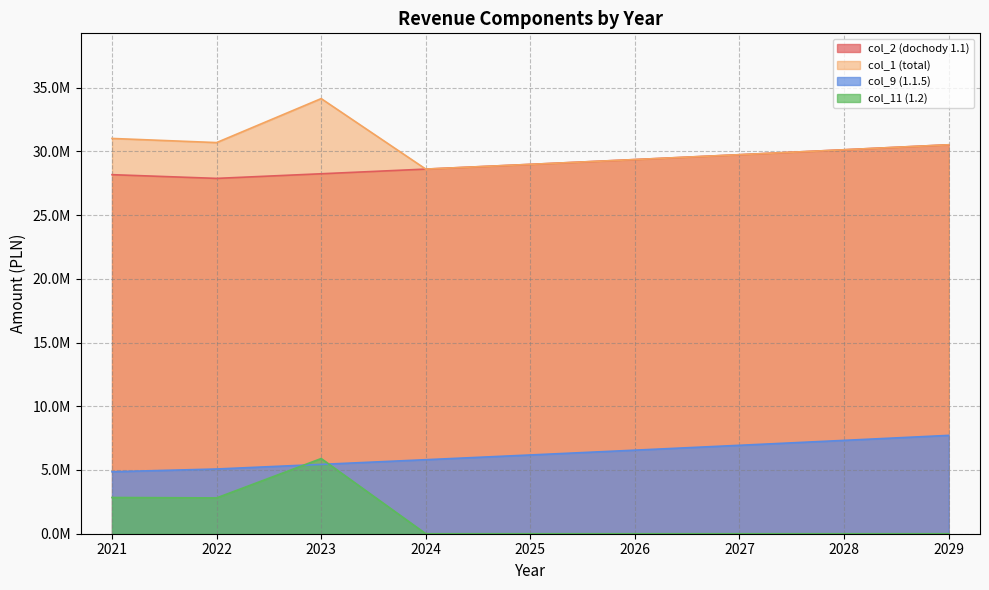

At 2021, list the series in order from smallest to largest.

col_11 (1.2), col_9 (1.1.5), col_2 (dochody 1.1), col_1 (total)